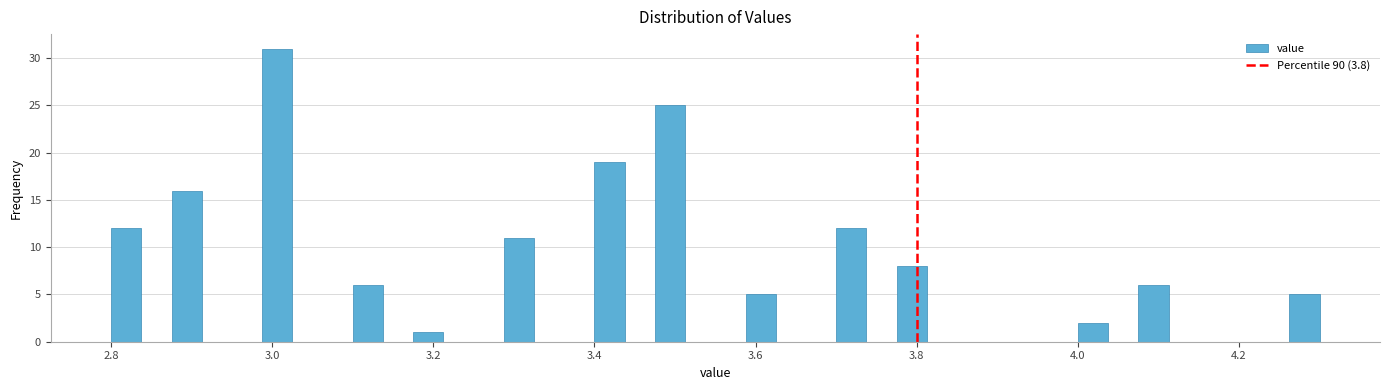

Around what value on the x-axis is the tallest bar? Give the approximate position of its centre, as read against the axis.

3.00